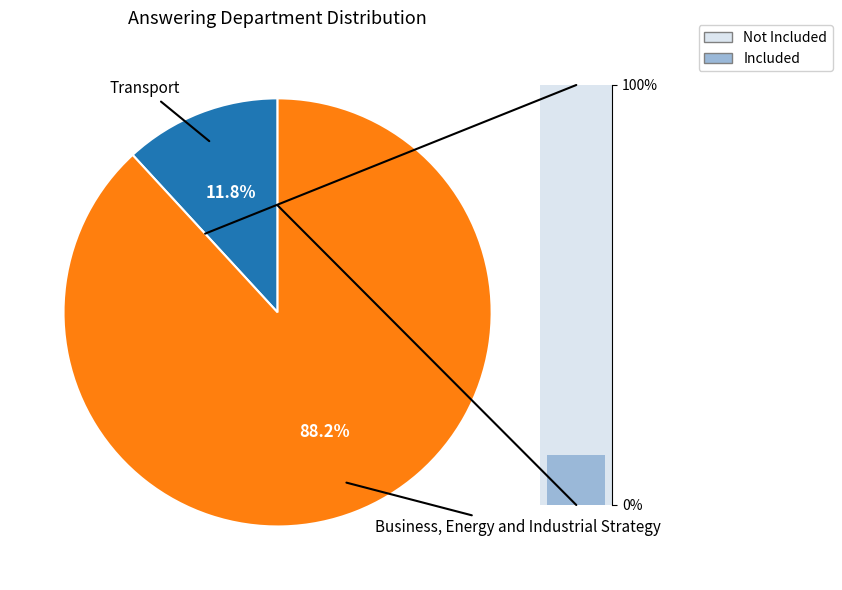

Which category has the biggest portion of the pie?

Business, Energy and Industrial Strategy